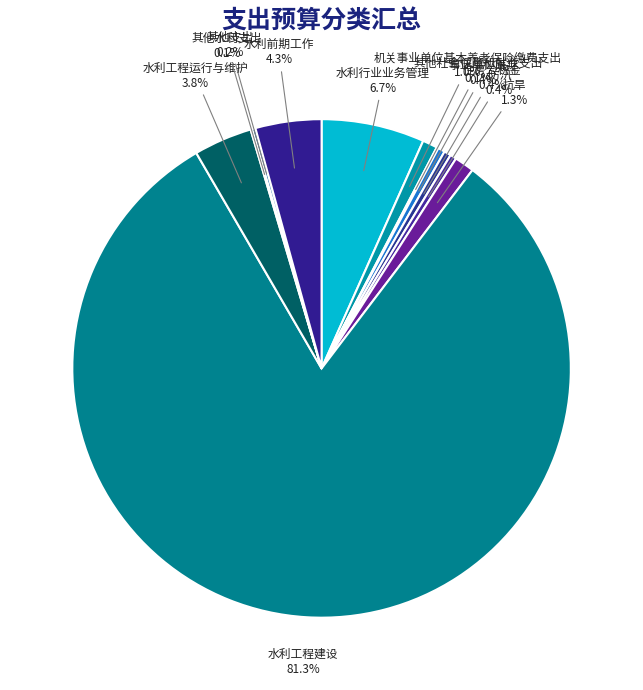

Is there a majority slice in this chart?

Yes